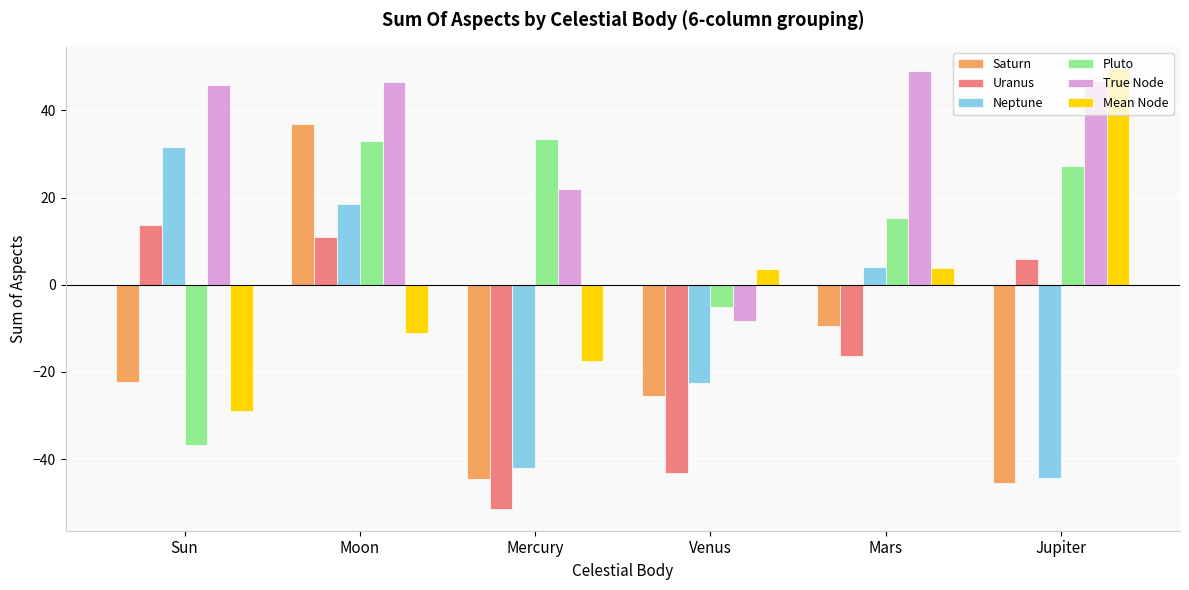

Rank the categories by Uranus value from highest to lowest.

Sun, Moon, Jupiter, Mars, Venus, Mercury